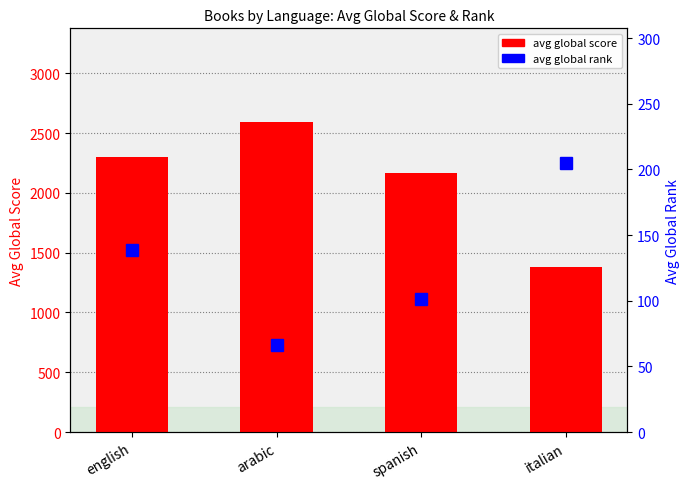

The avg global rank series shows 27.5 at spanish. True or false?

False